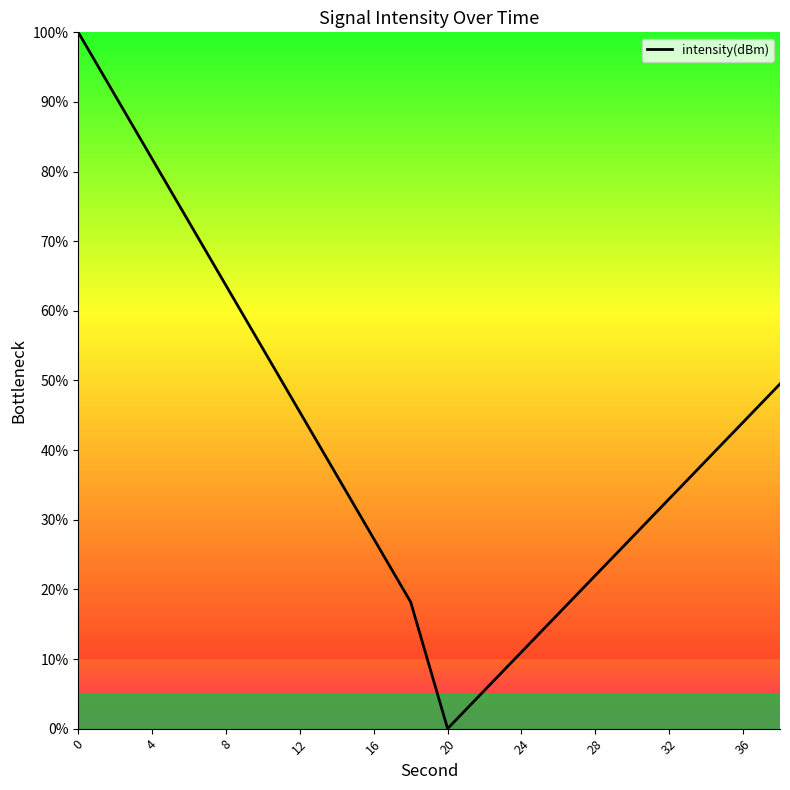

What is the difference between the maximum and minimum values?

100.0